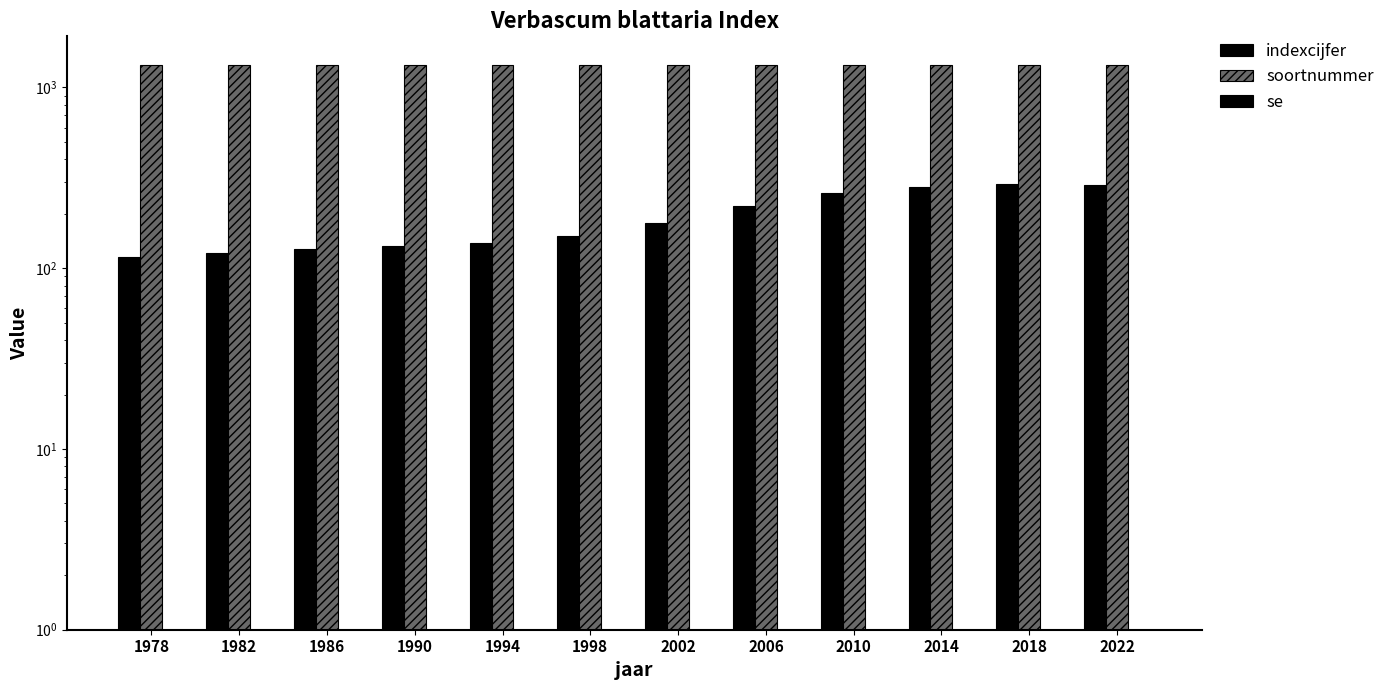

How many data points in indexcijfer are less than 177?

6